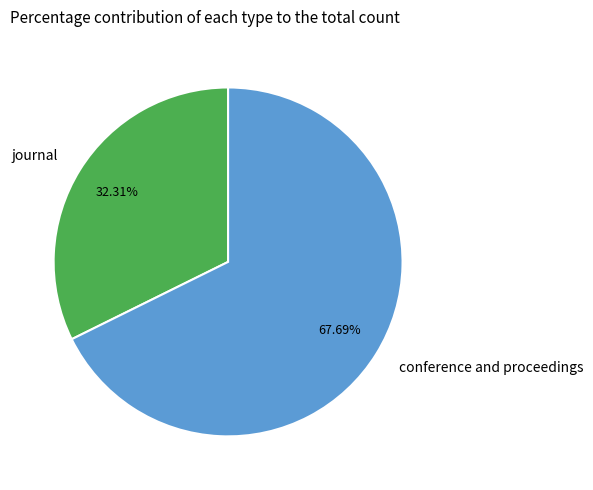

True or false: conference and proceedings accounts for 68% of the total.

True